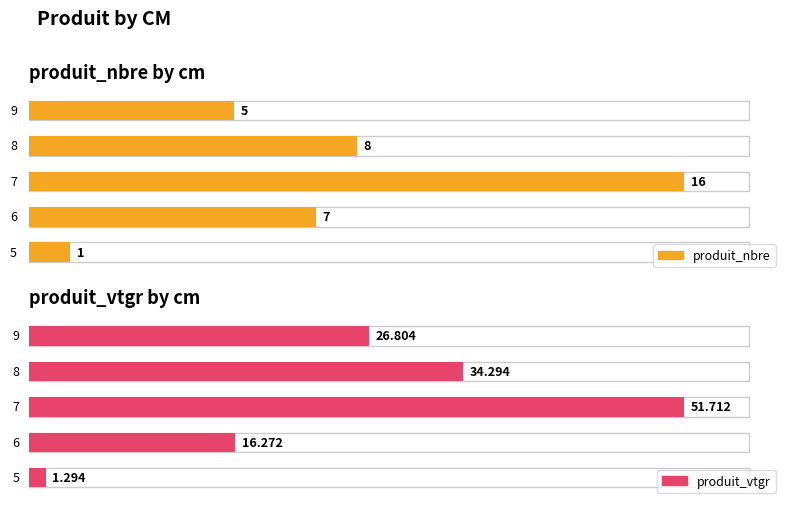

What is the maximum value for produit_vtgr?

51.7